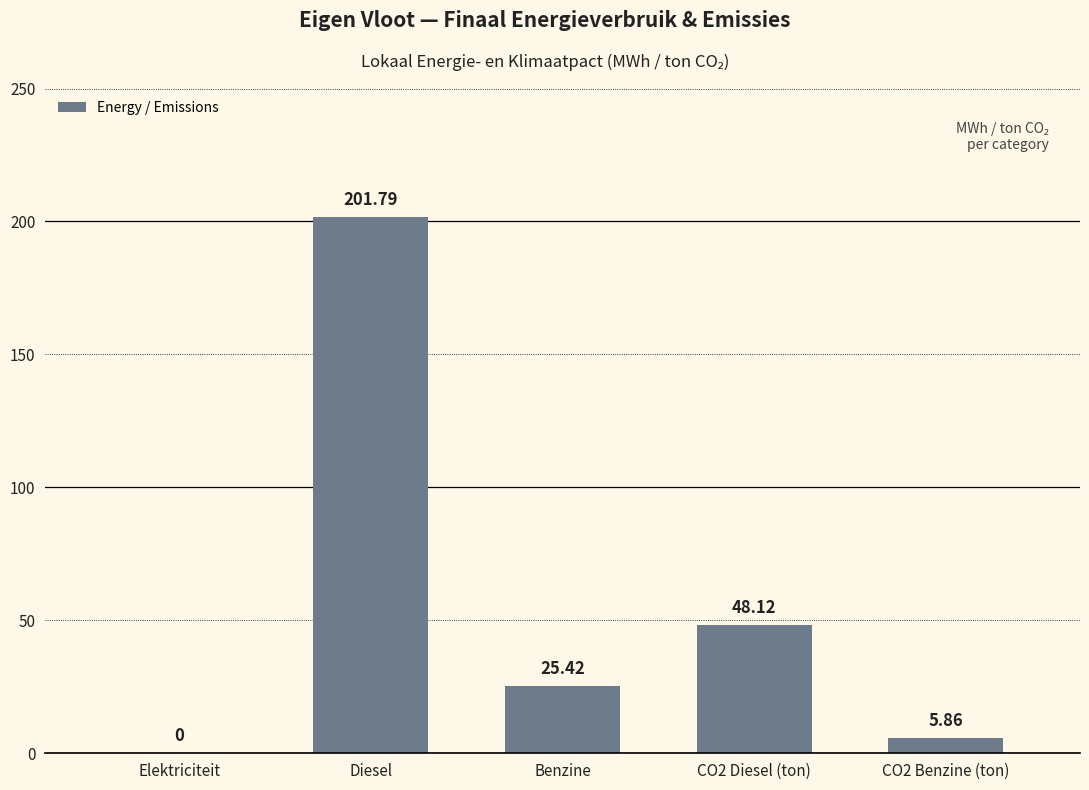

Which category has the highest value across all series?

Diesel